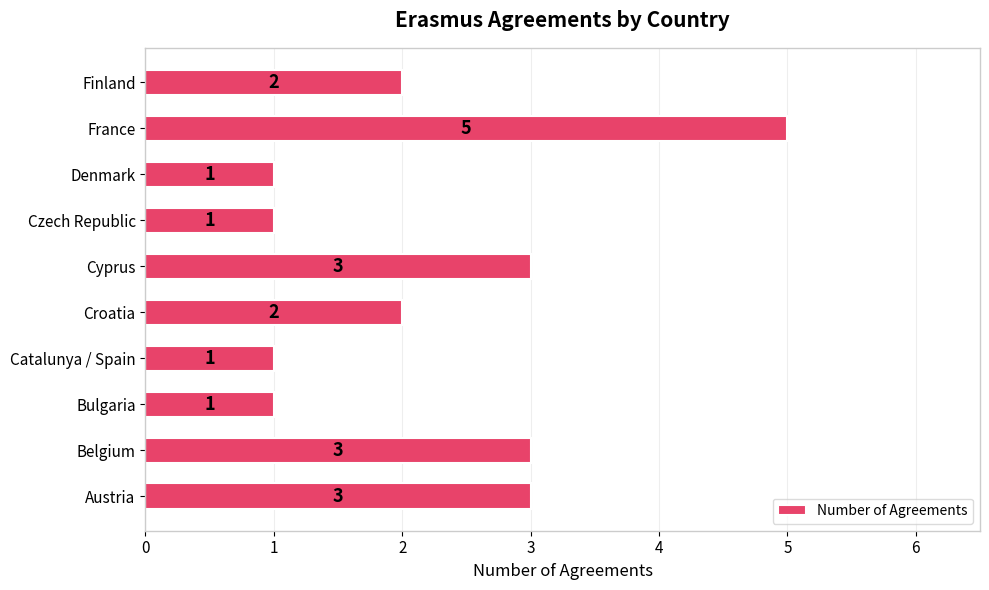

The value at Bulgaria is 1. True or false?

True